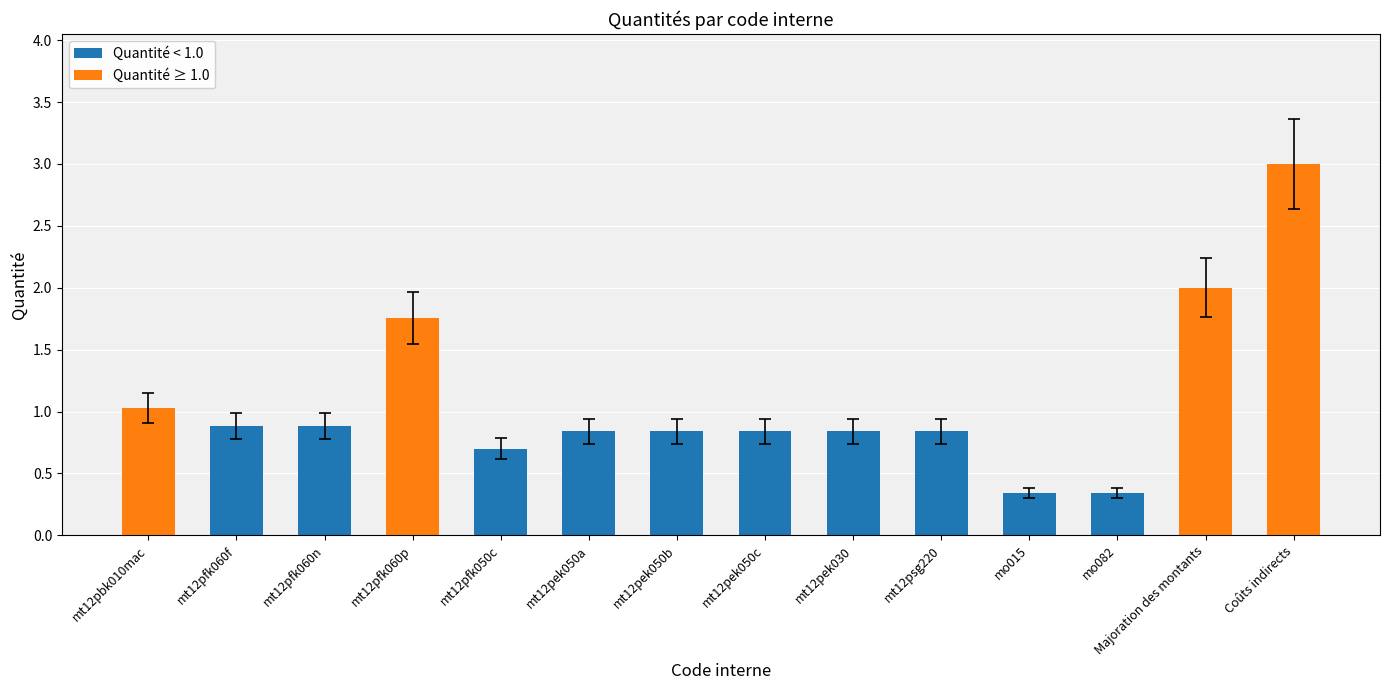

What value does the data have at mt12pek050b?

0.8